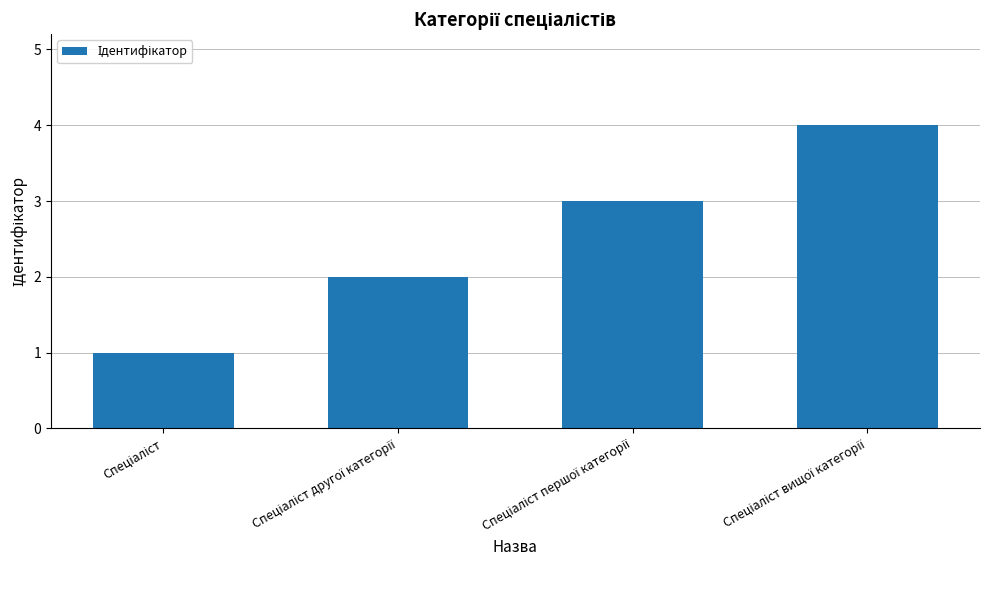

How many bars are there in total?

4